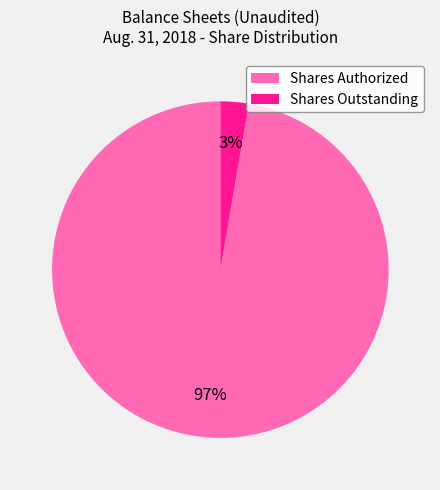

Is there a majority slice in this chart?

Yes